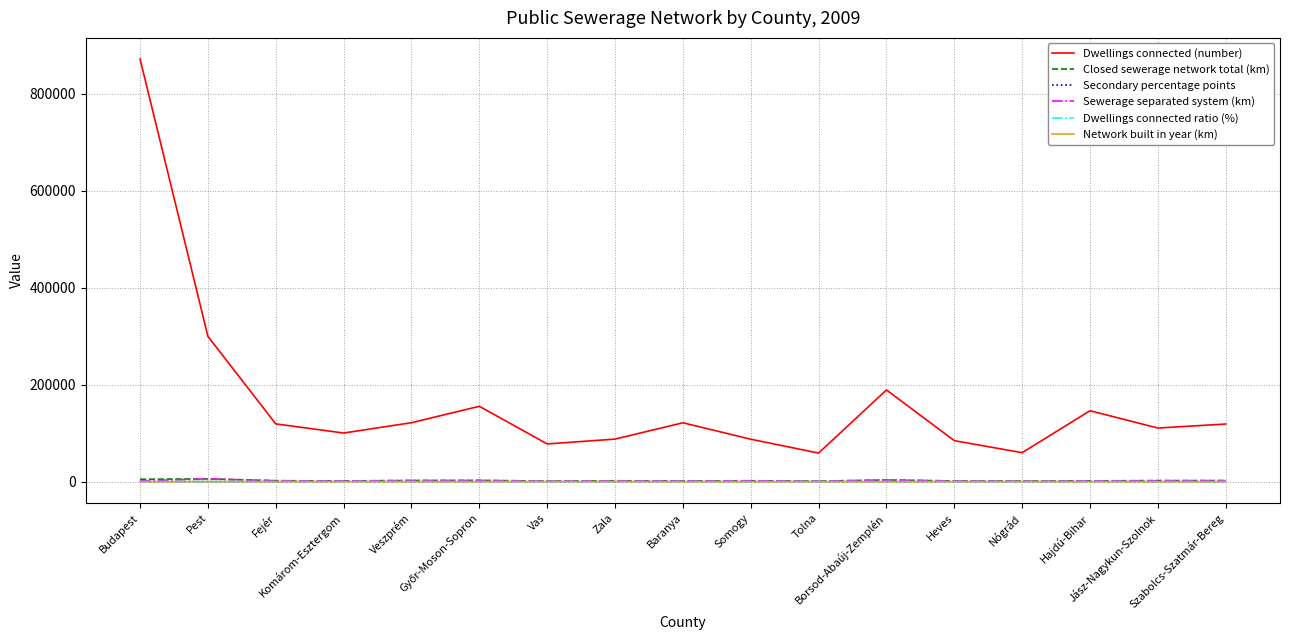

What is the difference between the highest and lowest values at Somogy?

87484.9